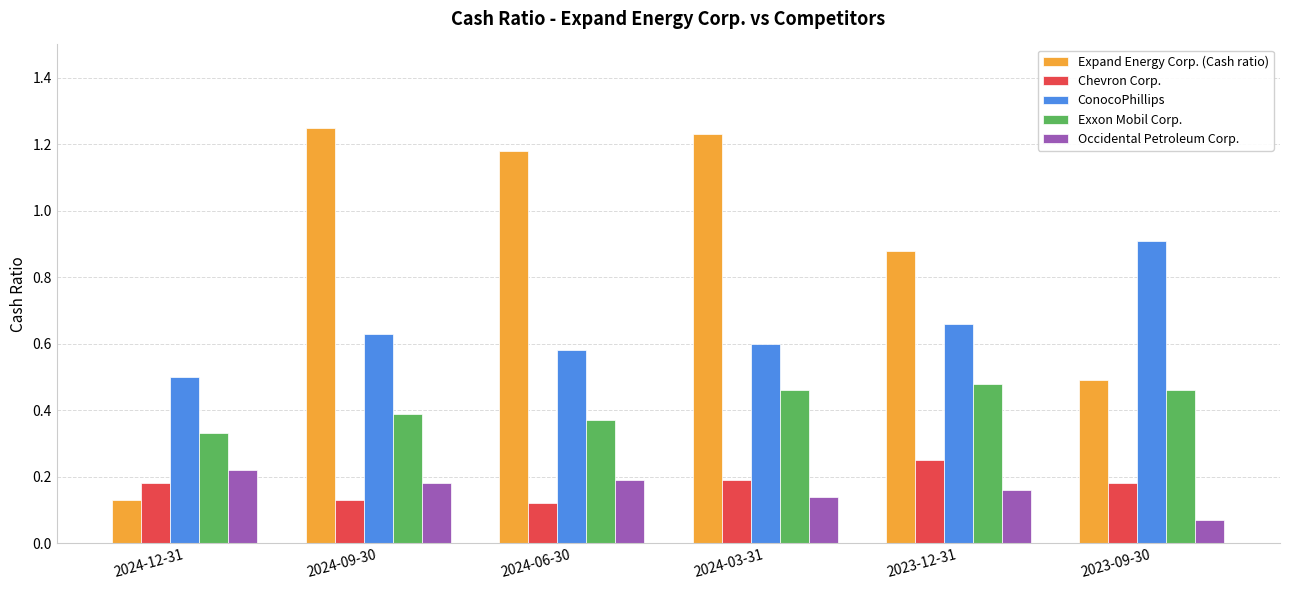

Which category has the lowest value across all series?

2023-09-30